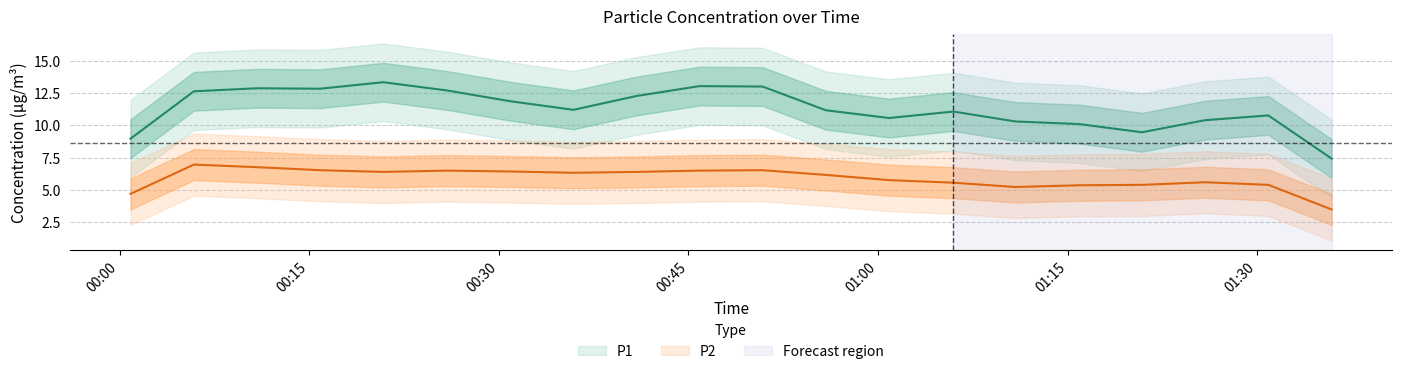

Rank the series by their average value, from highest to lowest.

P1, P2